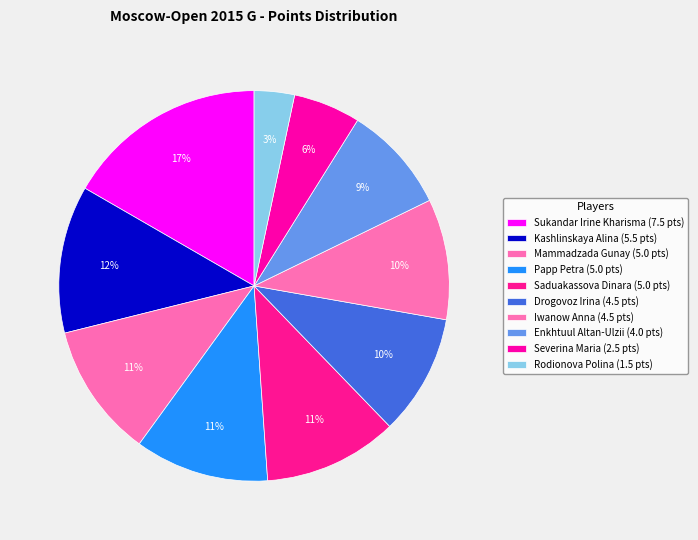

Count the number of slices in the pie.

10